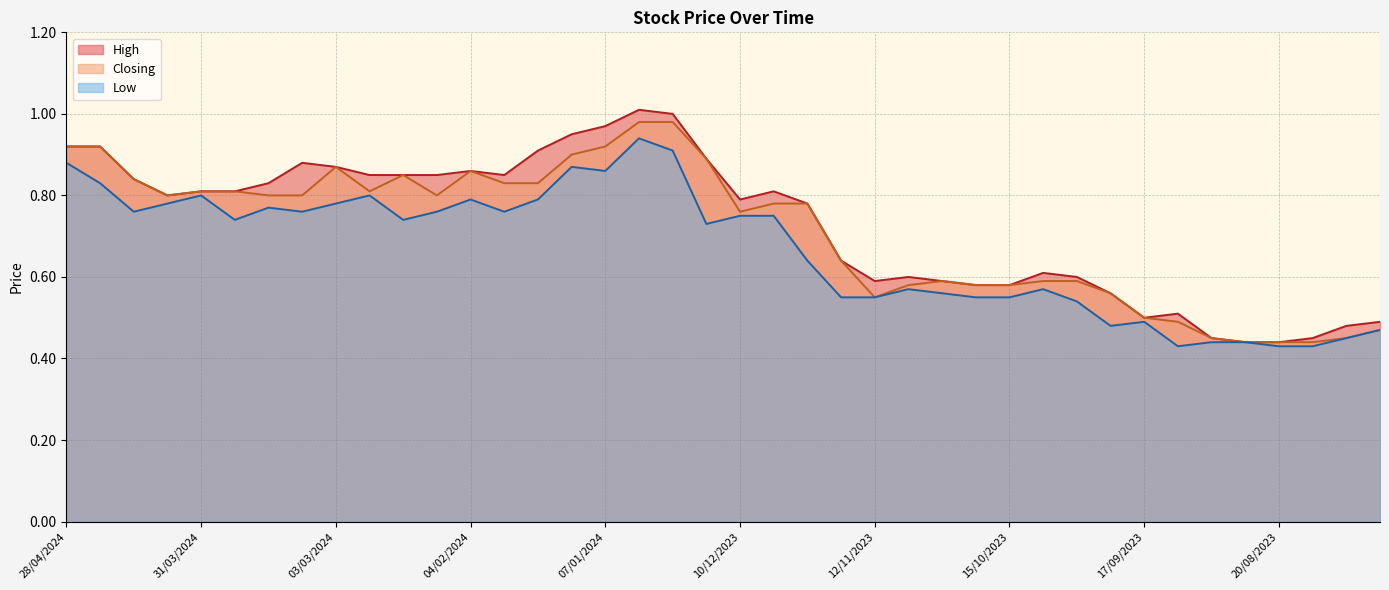

What are all the series names shown in the legend?

High, Closing, Low